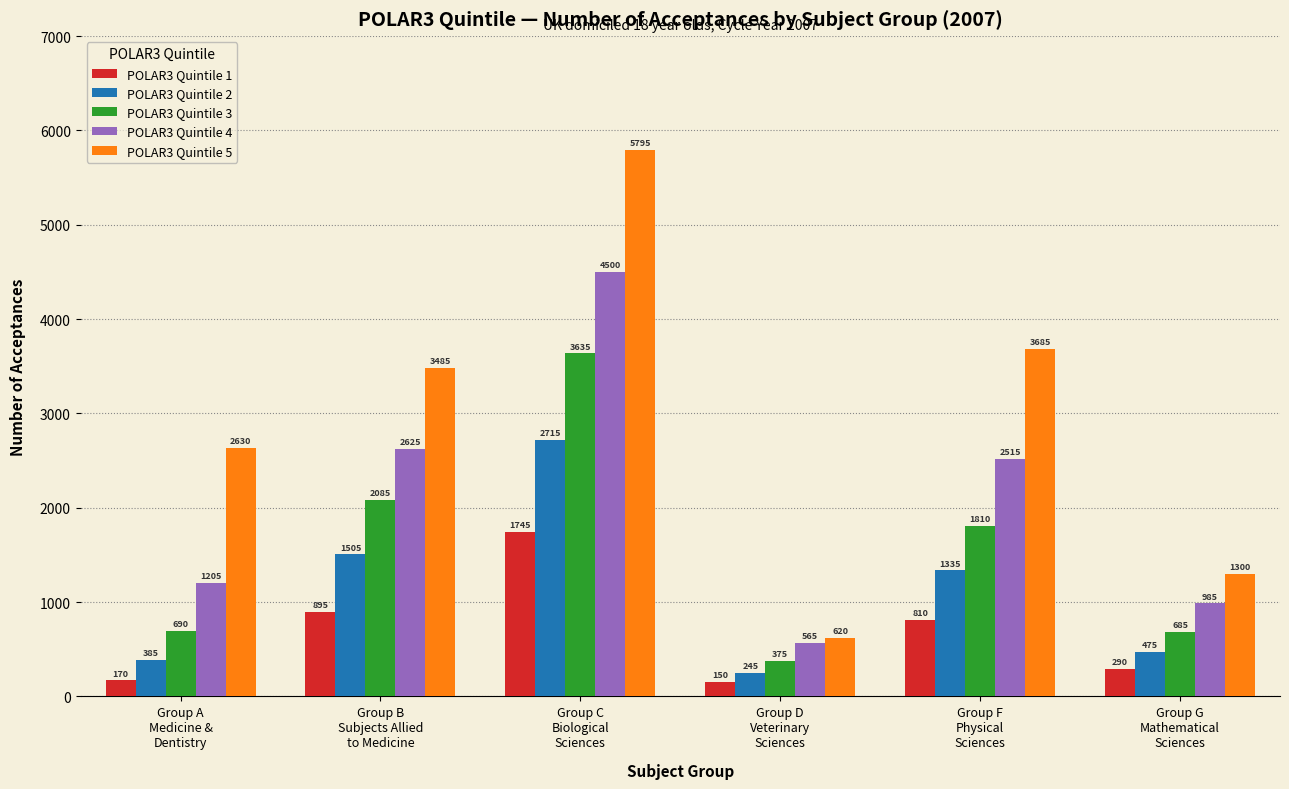

Reading right to left, transcribe all the data shown in this chart.

POLAR3 Quintile 1: 290	810	150	1745	895	170
POLAR3 Quintile 2: 475	1335	245	2715	1505	385
POLAR3 Quintile 3: 685	1810	375	3635	2085	690
POLAR3 Quintile 4: 985	2515	565	4500	2625	1205
POLAR3 Quintile 5: 1300	3685	620	5795	3485	2630